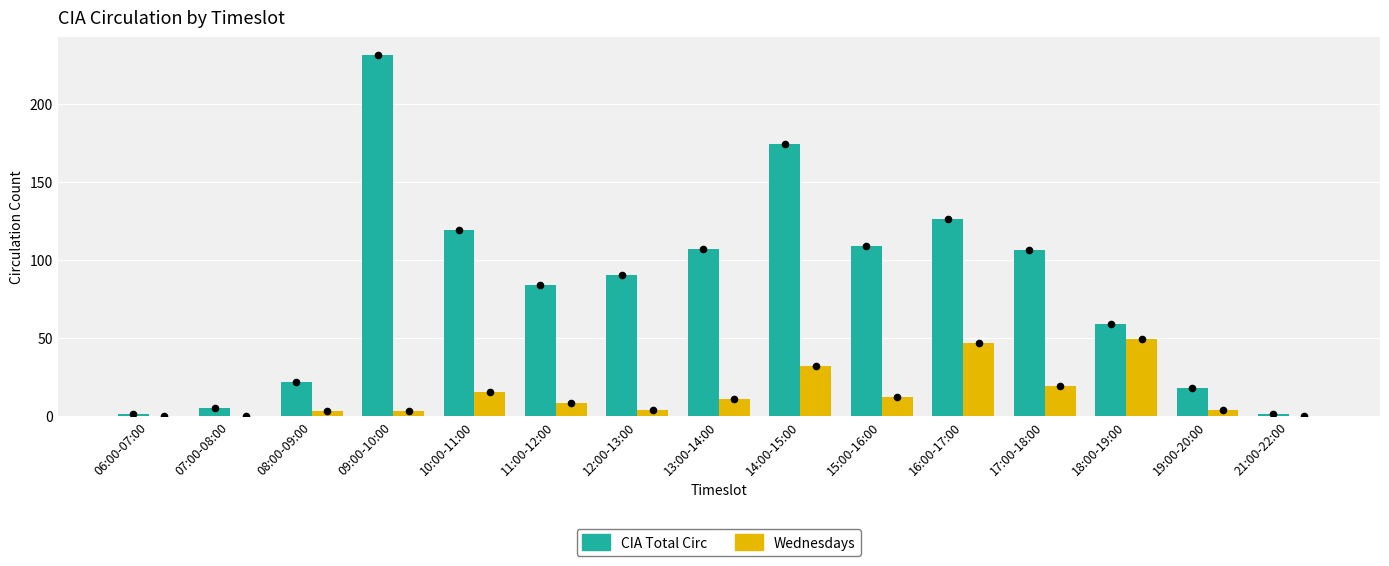

What are all the series names shown in the legend?

CIA Total Circ, Wednesdays